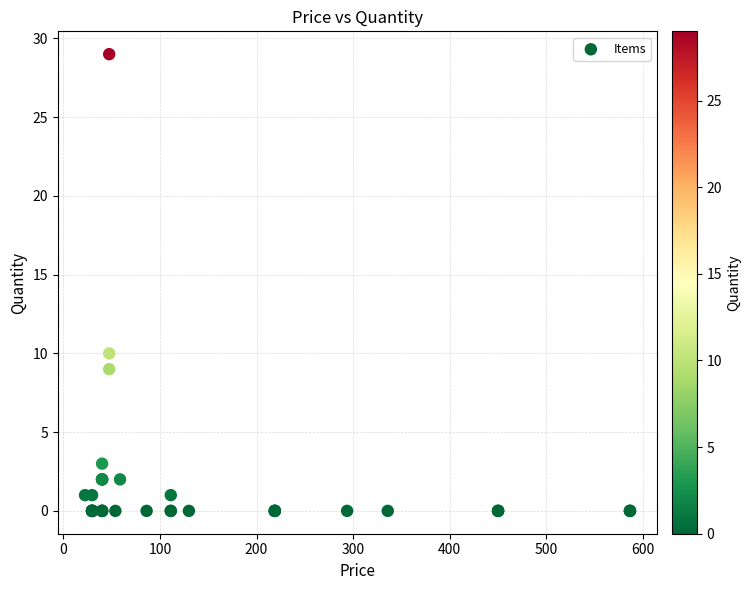

What Y value in the scatter plot is closest to 14?

10